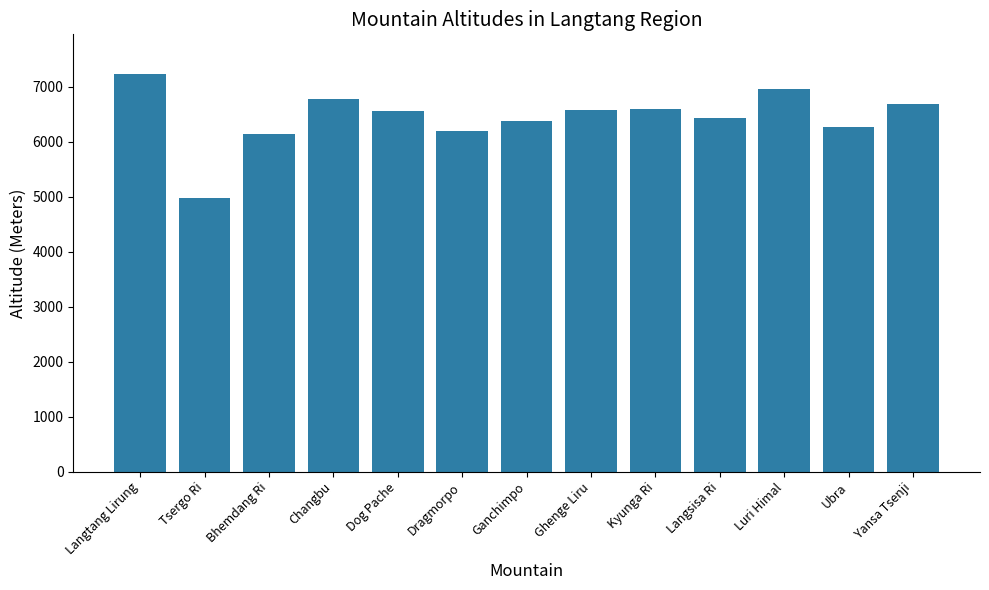

The chart shows a value of 6958 at Luri Himal. True or false?

True